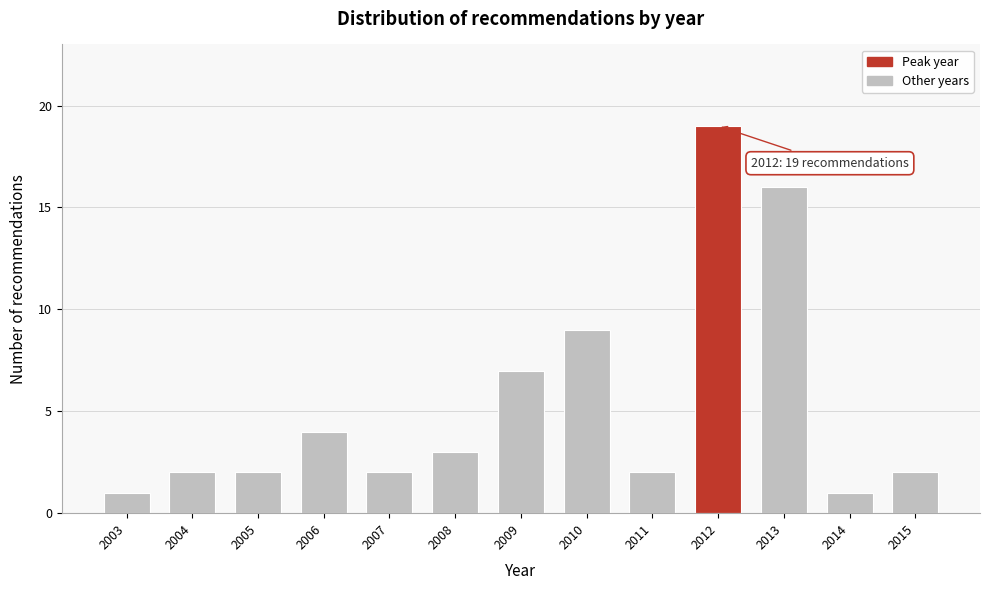

Reading left to right, transcribe all the data shown in this chart.

1	2	2	4	2	3	7	9	2	19	16	1	2